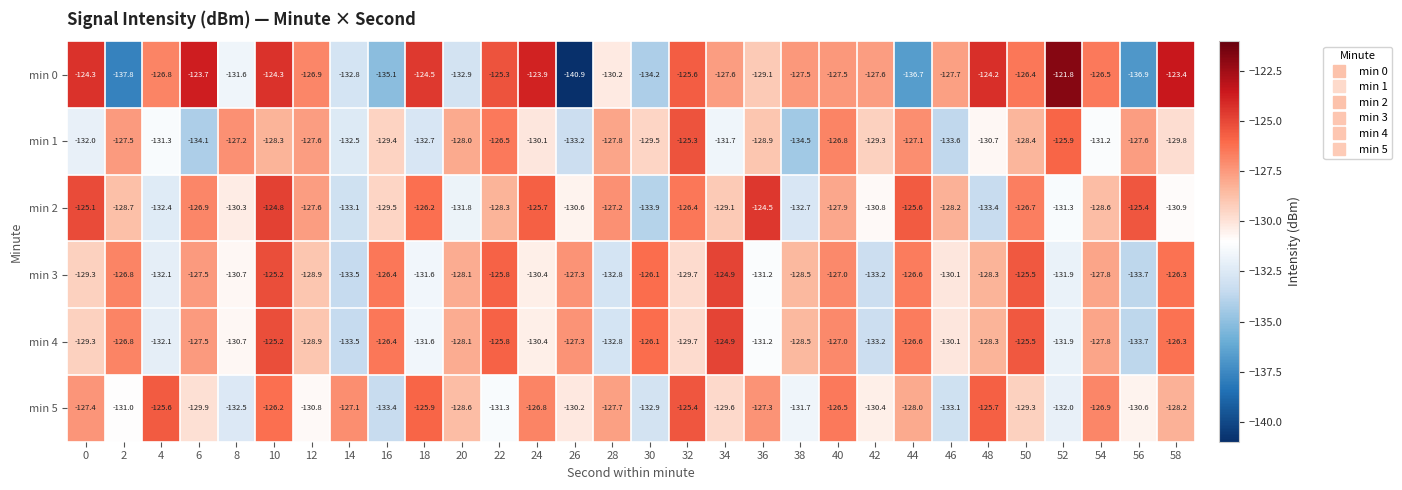

Which series changed the most between 16 and 50?

min 0